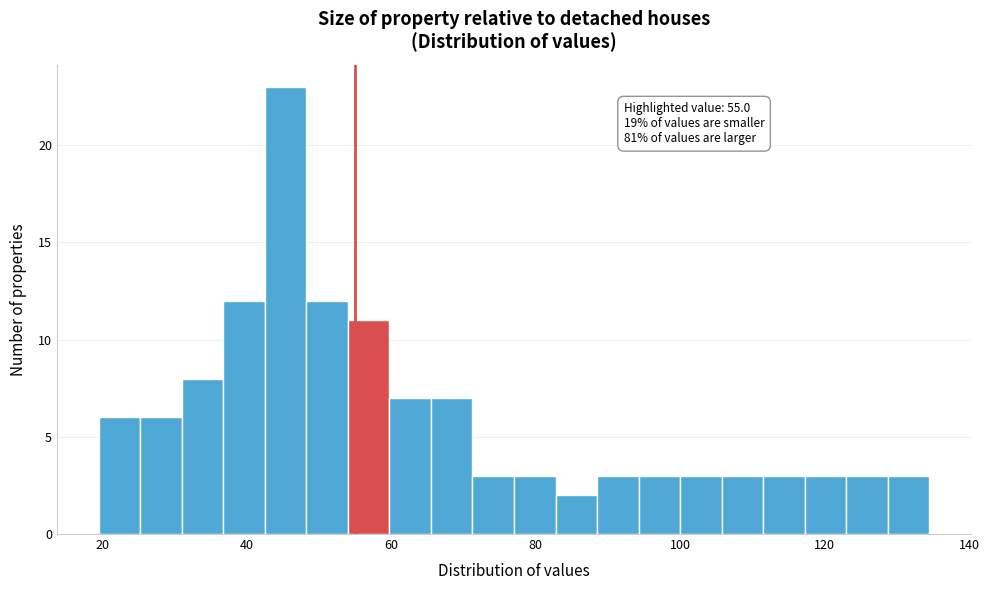

Around what value on the x-axis is the tallest bar? Give the approximate position of its centre, as read against the axis.

46